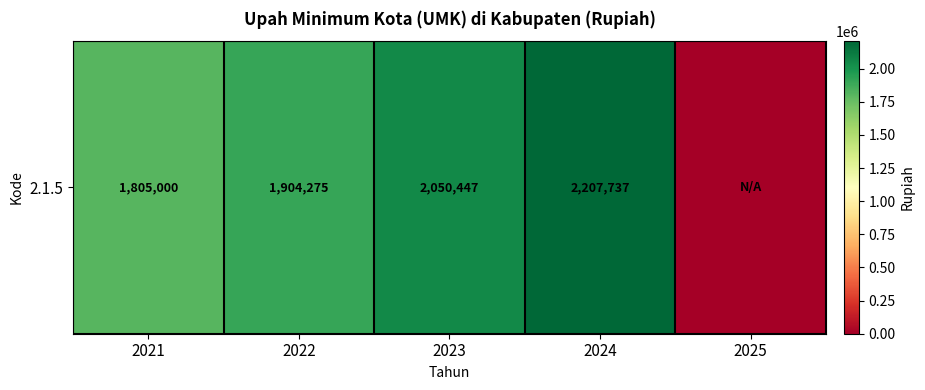

Reading left to right, transcribe all the data shown in this chart.

1805000.0	1904275.0	2050447.0	2207737.0	0.0